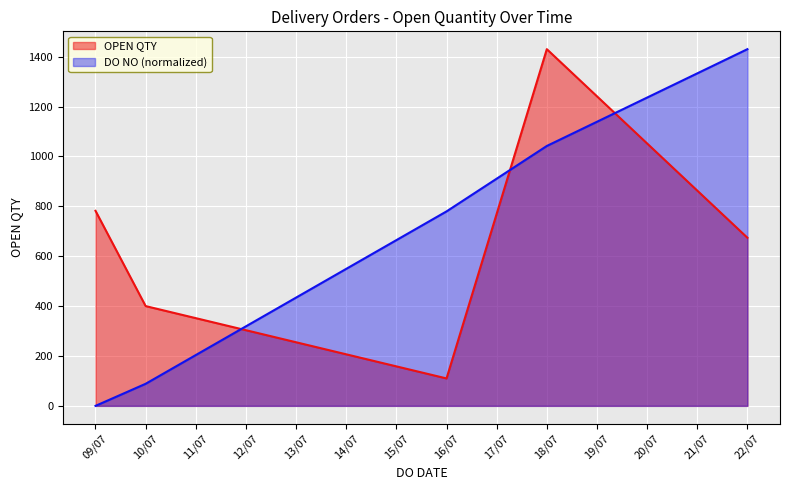

How many lines are shown in the chart?

2